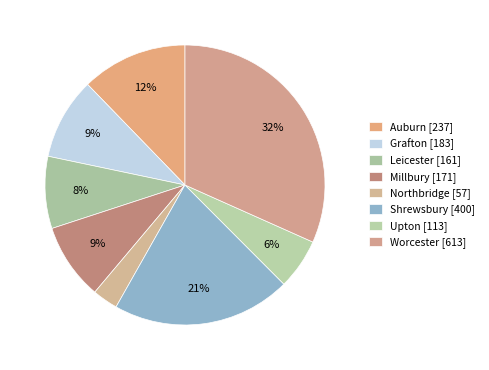

To the nearest percent, what is the difference between the largest and smallest slice percentages?

29%